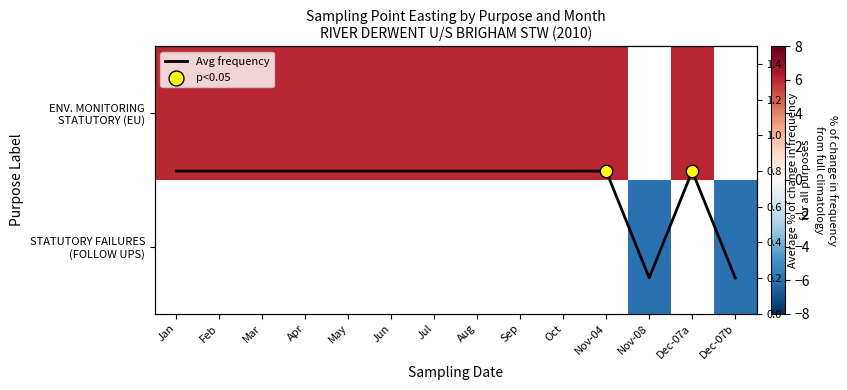

List the series in order of their peak value, highest first.

ENV. MONITORING STATUTORY (EU), STATUTORY FAILURES (FOLLOW UPS), Avg frequency